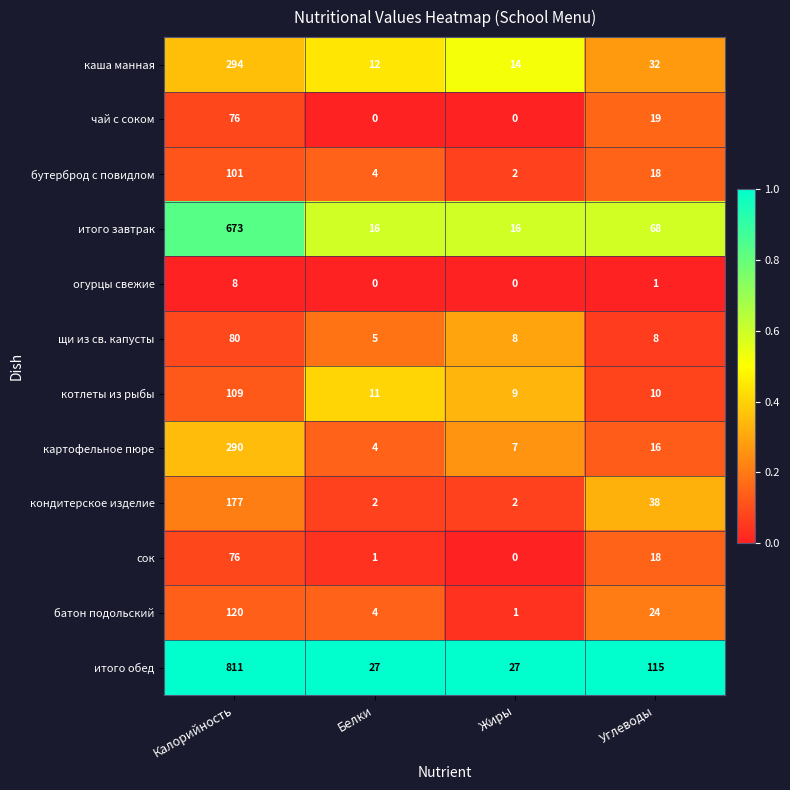

What is the total value across all series at Жиры?

86